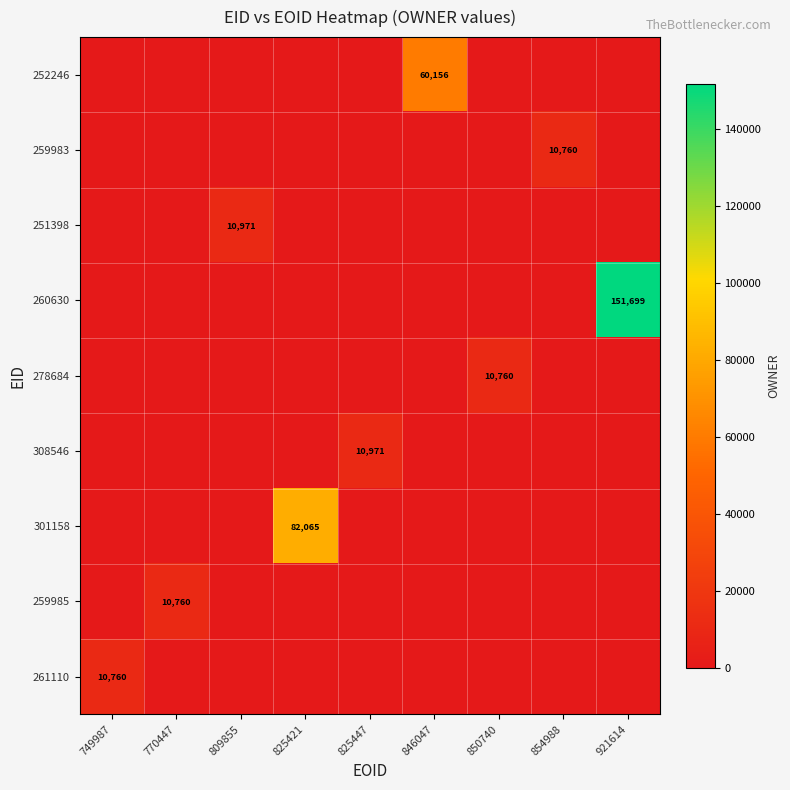

How many series are shown in this chart?

9